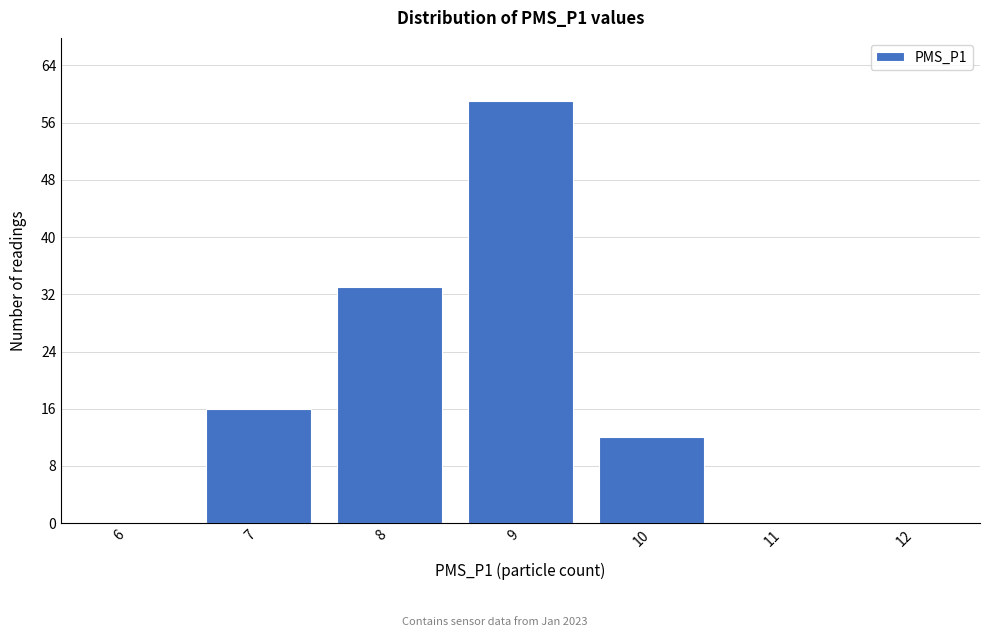

Reading left to right, extract all data points from this chart.

6=0	7=16	8=33	9=59	10=12	11=0	12=0